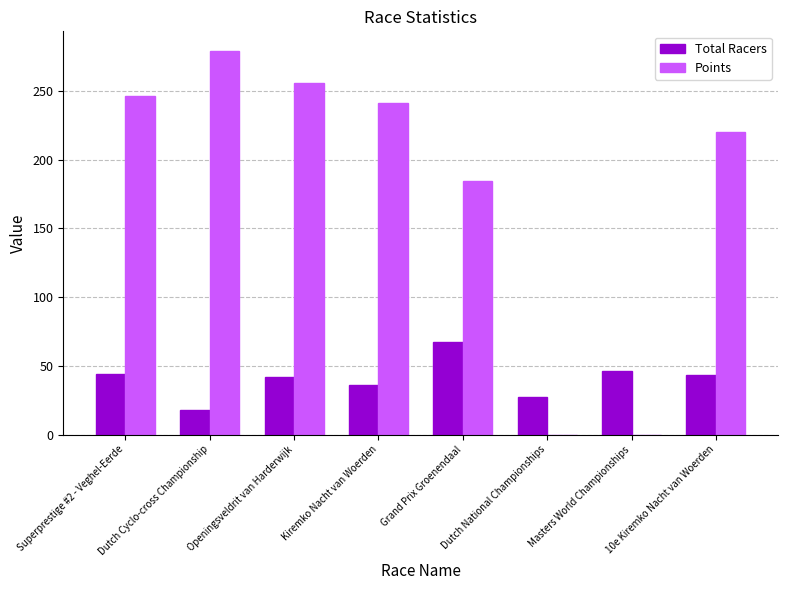

What is the sum of all Points values?

1426.8